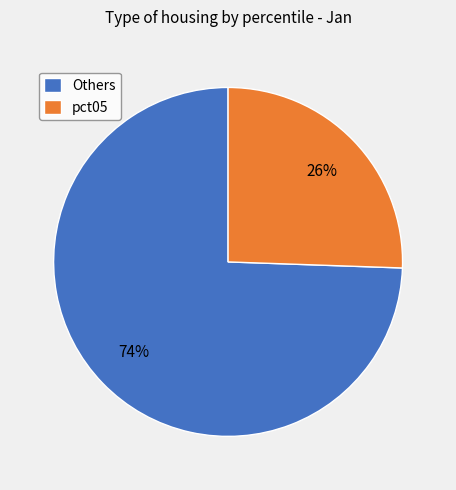

To the nearest percent, what is the average slice percentage?

50%